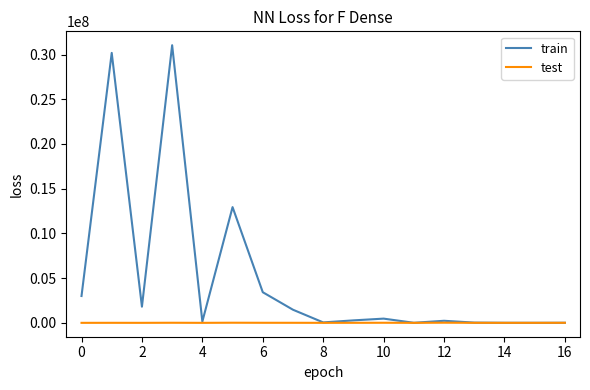

Count the number of data series in this chart.

2